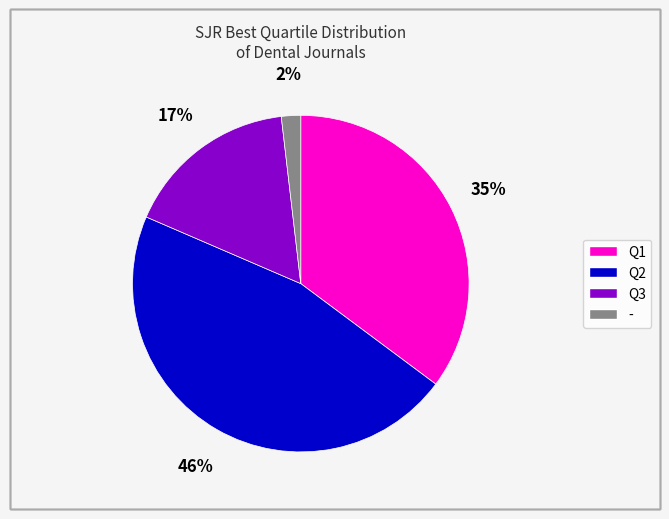

How many slices are in this pie chart?

4